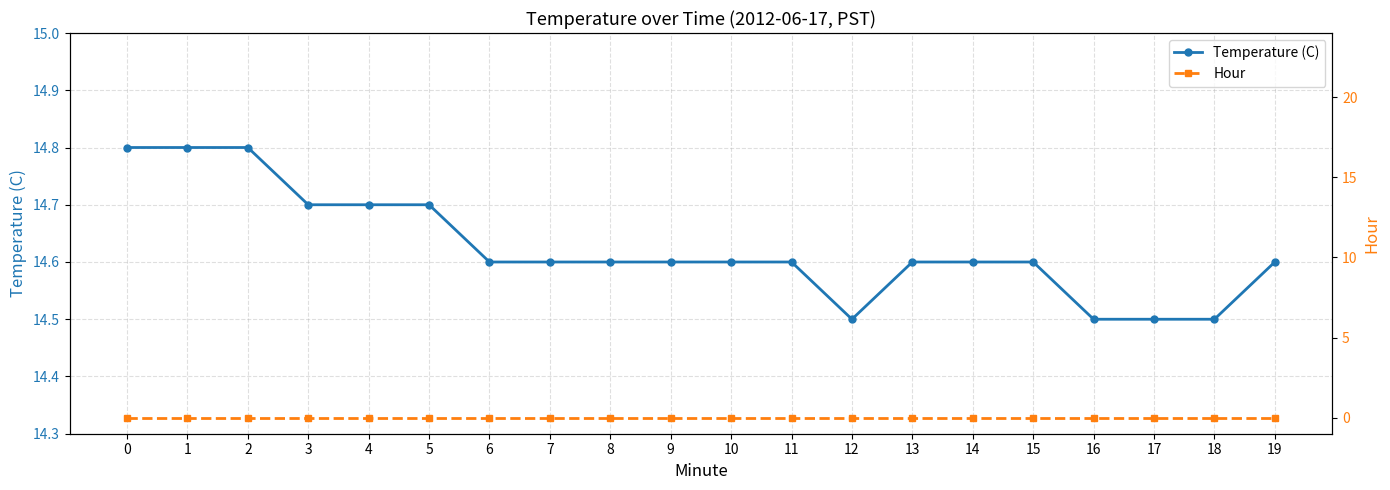

How many lines are shown in the chart?

2